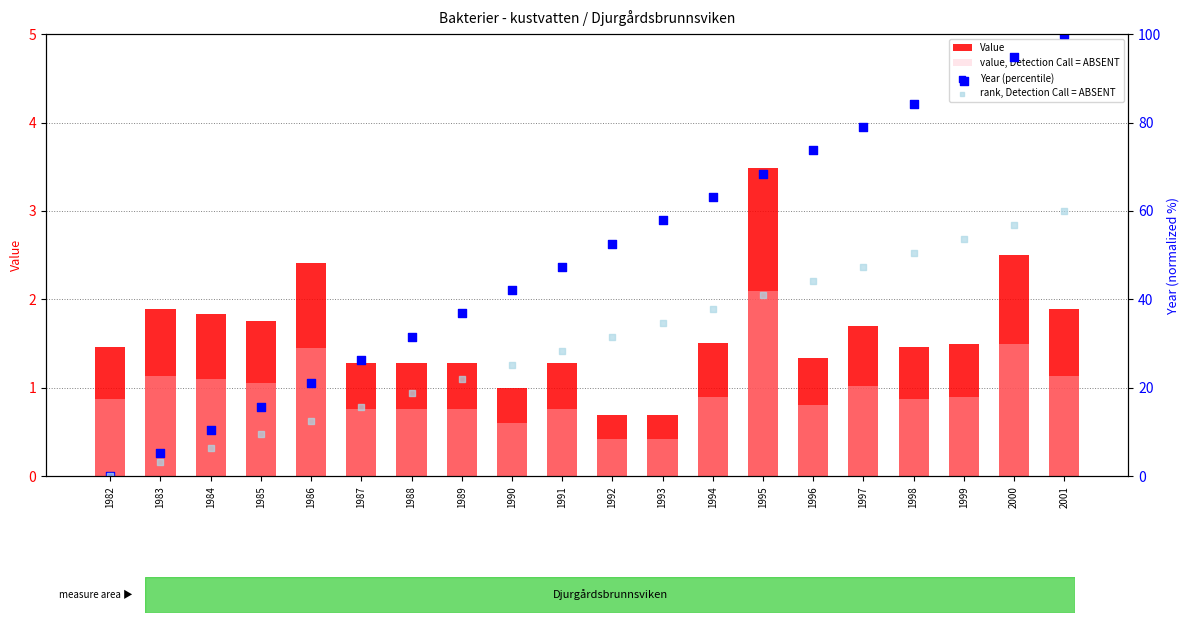

Which series has the widest spread of Y values?

Year (percentile)